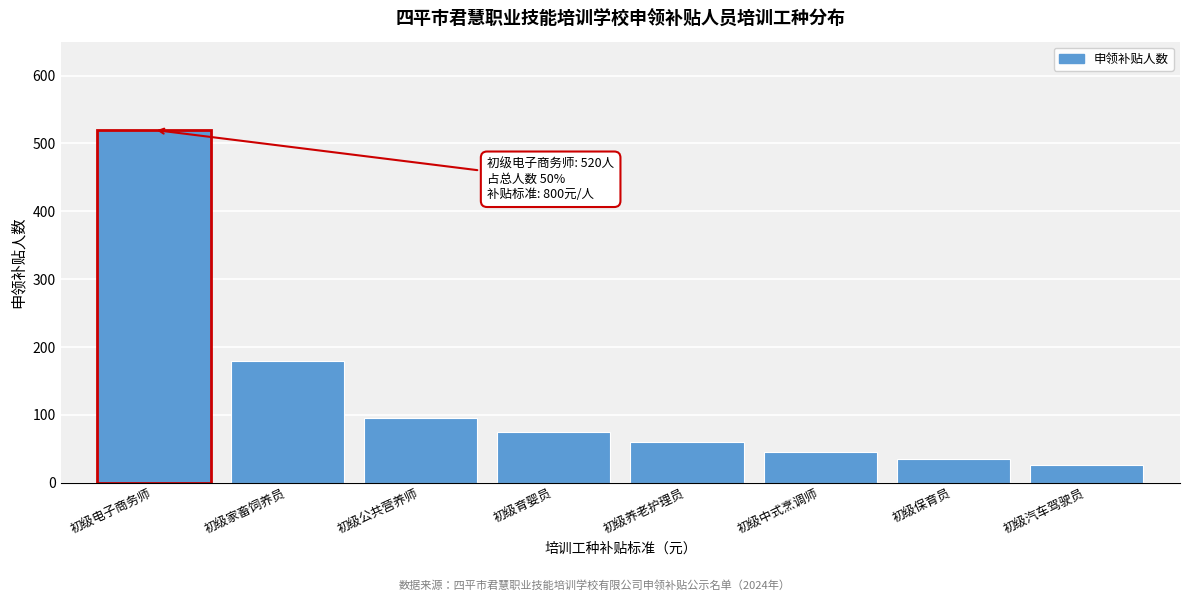

Reading left to right, list all the values displayed in this chart.

520	180	95	75	60	45	35	26